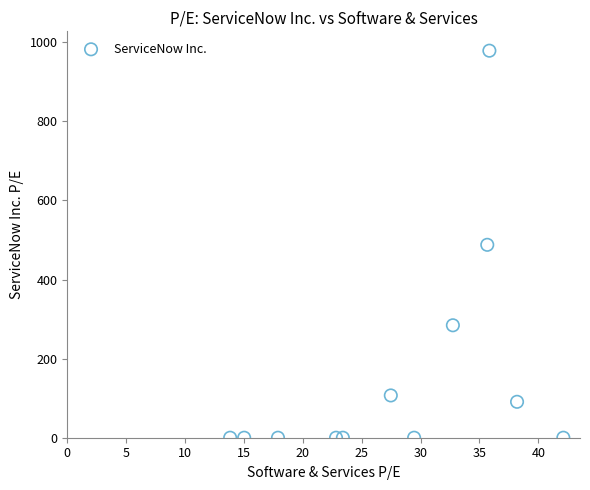

What is the average Y value?

162.3